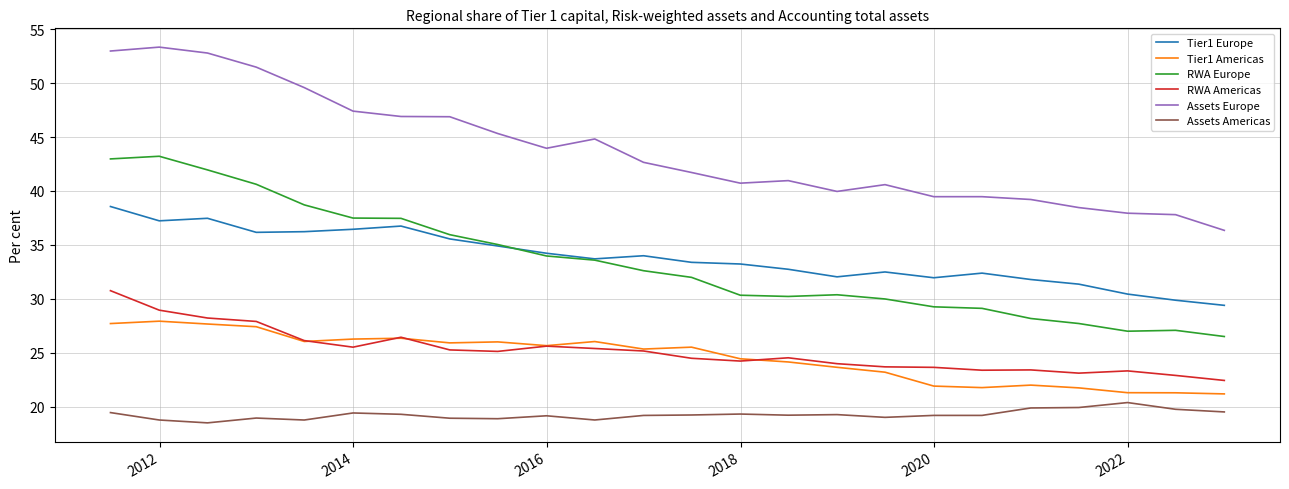

True or false: Assets Europe and Assets Americas intersect in this chart.

False